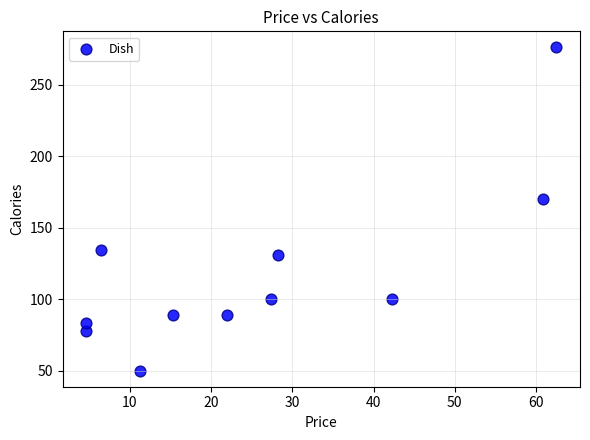

What Y value in the scatter plot is closest to 163?

170